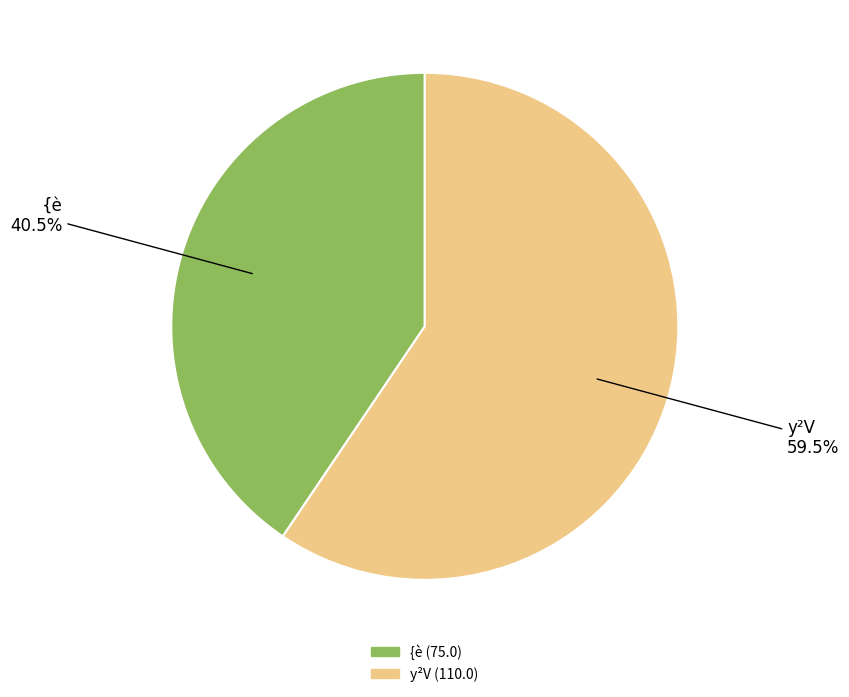

Which category has the smallest portion of the pie?

{è